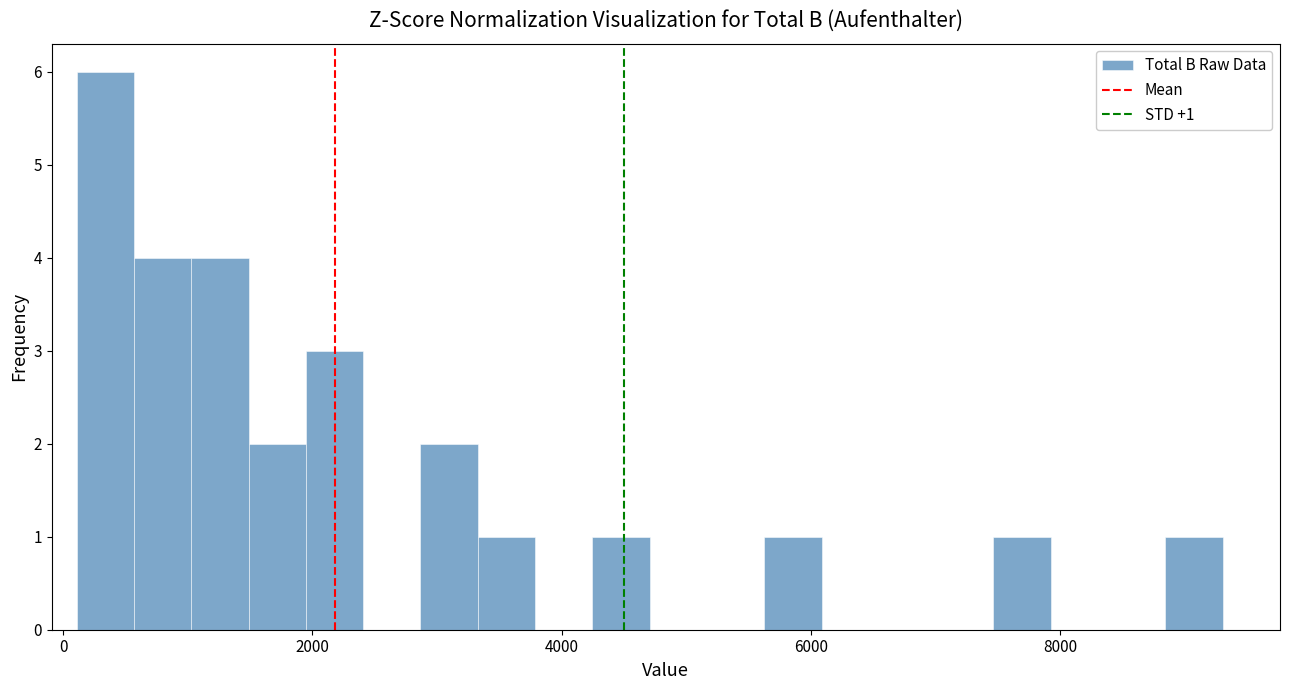

Read against the x-axis, roughly where is the centre of the tallest bar?

400